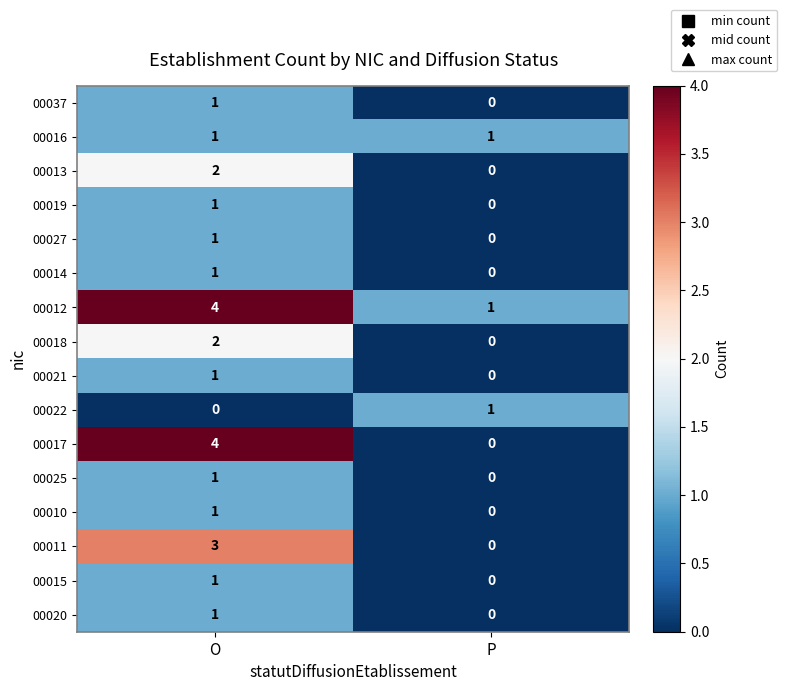

What is the greatest value displayed?

4